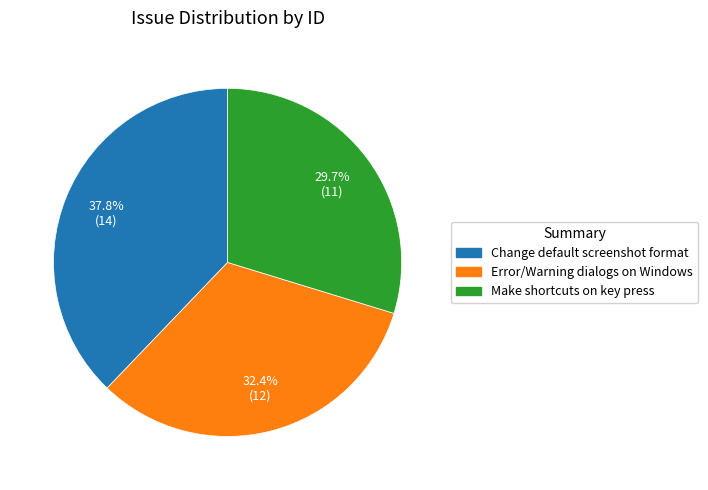

Is there any slice that represents more than half of the pie?

No